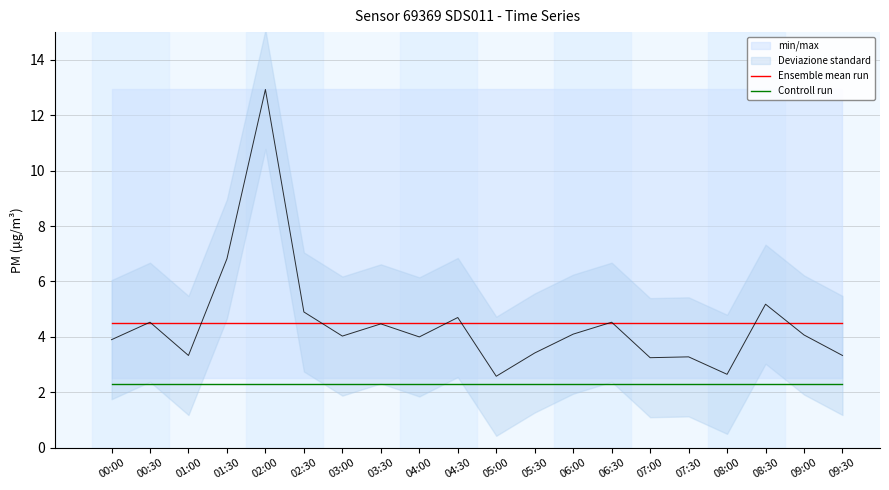

What position from the right is 00:00?

20